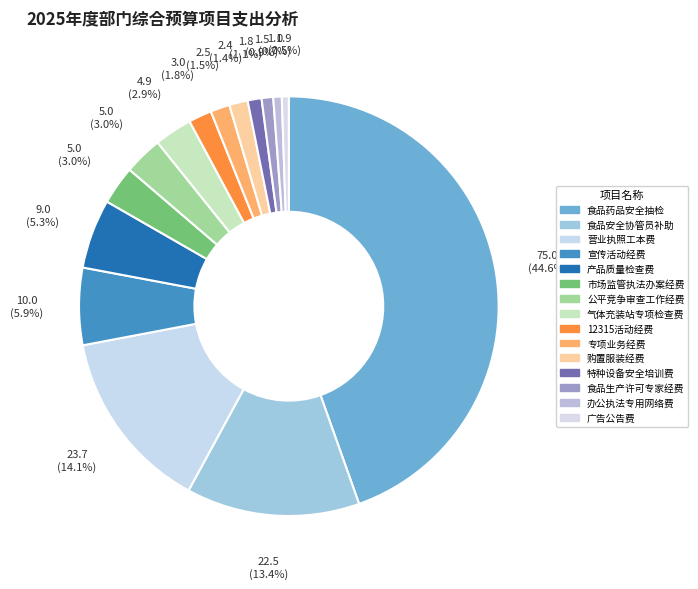

To the nearest percent, what is the difference between the 食品生产许可专家经费 and 市场监管执法办案经费 slice percentages?

2%